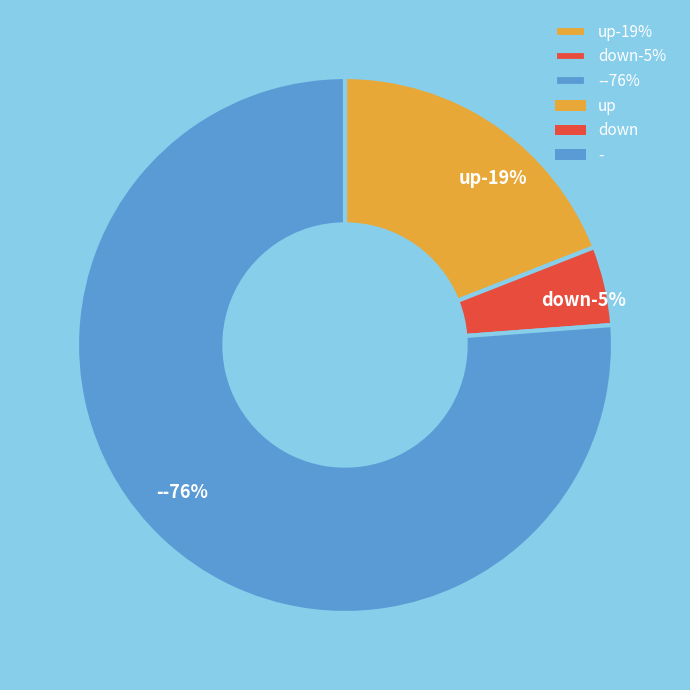

What is the ratio of the value at - to the value at up?

4.0